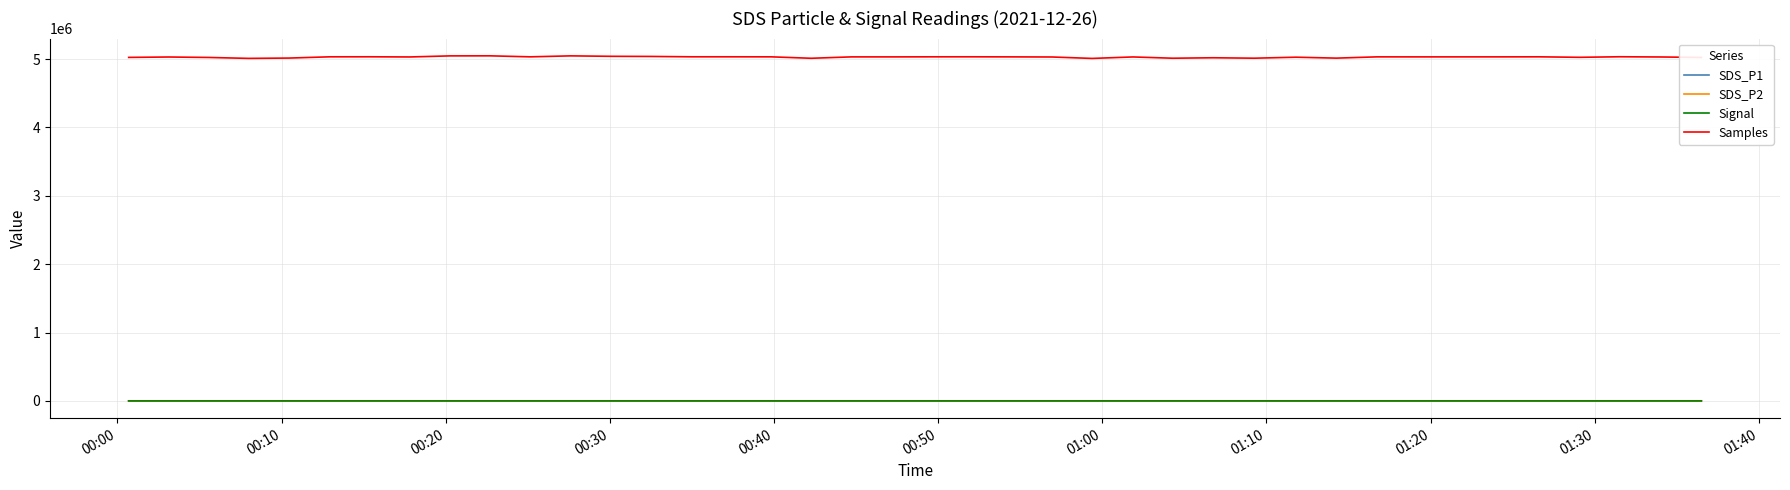

True or false: Signal and Samples cross at least once.

False